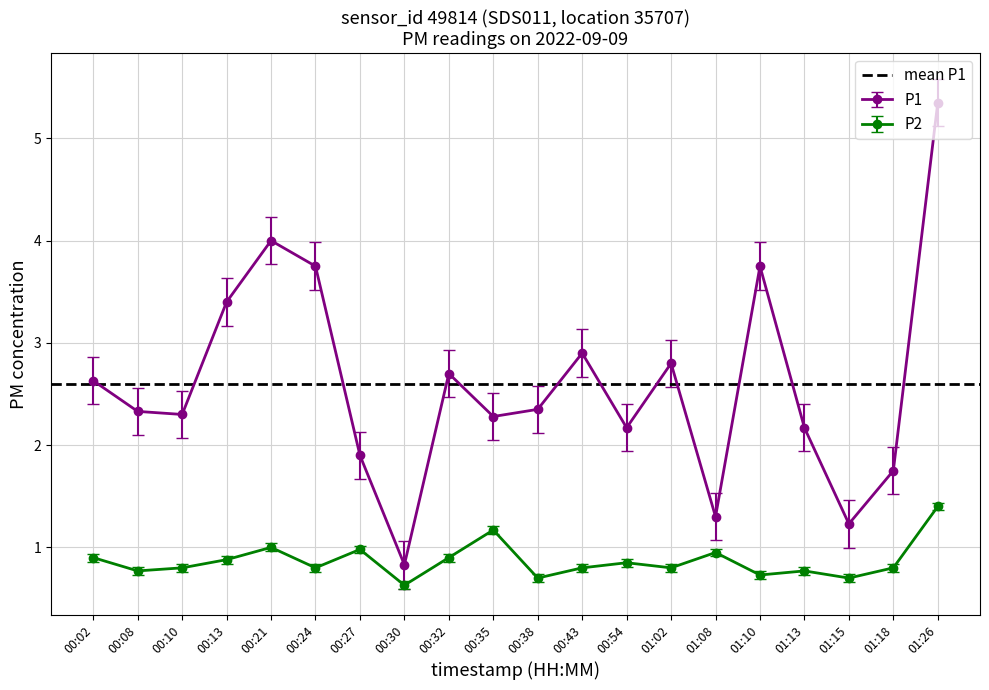

Which series has the largest range (max minus min)?

P1